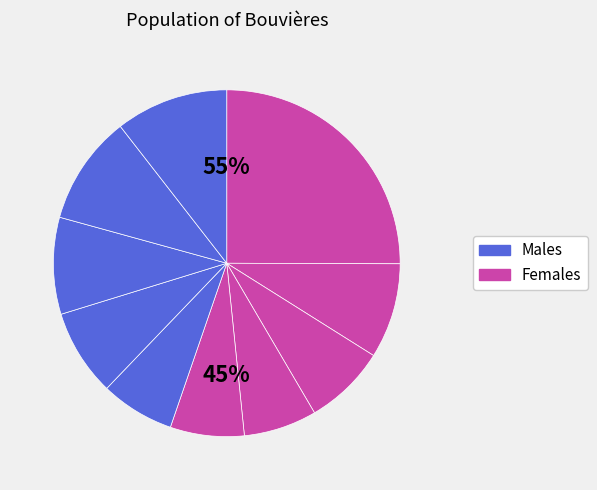

To the nearest percent, what percentage of the pie is pct05?

25%